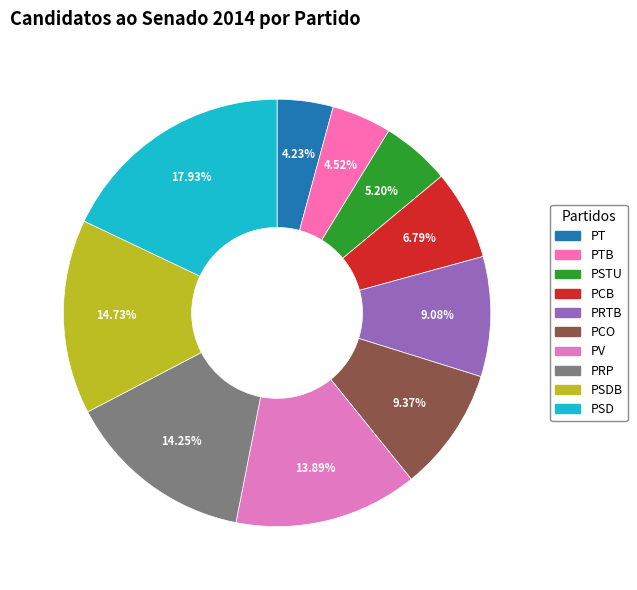

What is the smallest slice in the pie chart?

PT